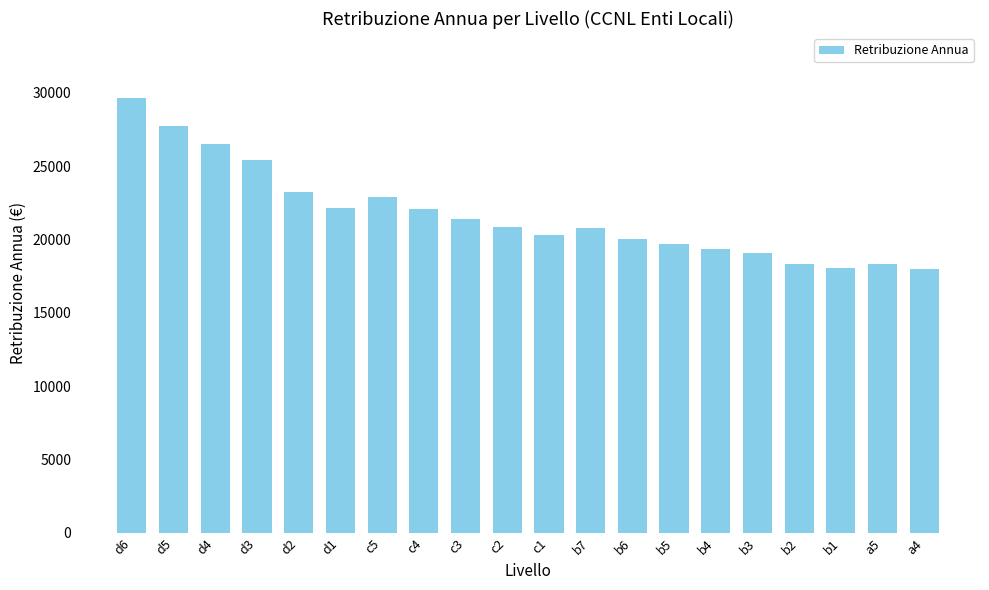

The value at d3 is 25451.9. True or false?

True